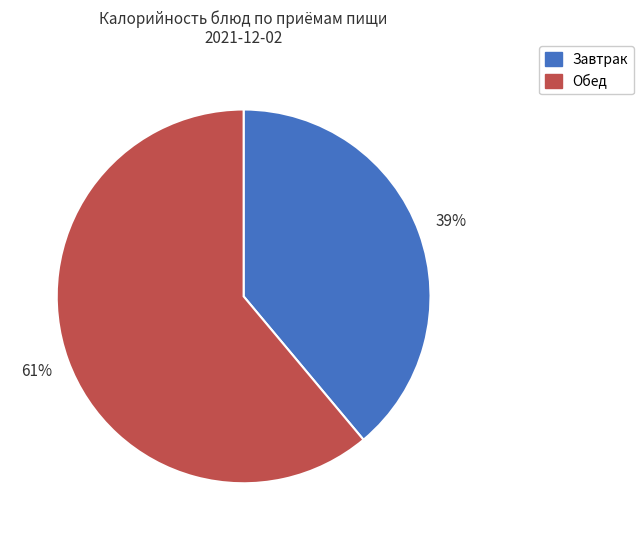

To the nearest percent, what is the difference between the largest and smallest slice percentages?

22%